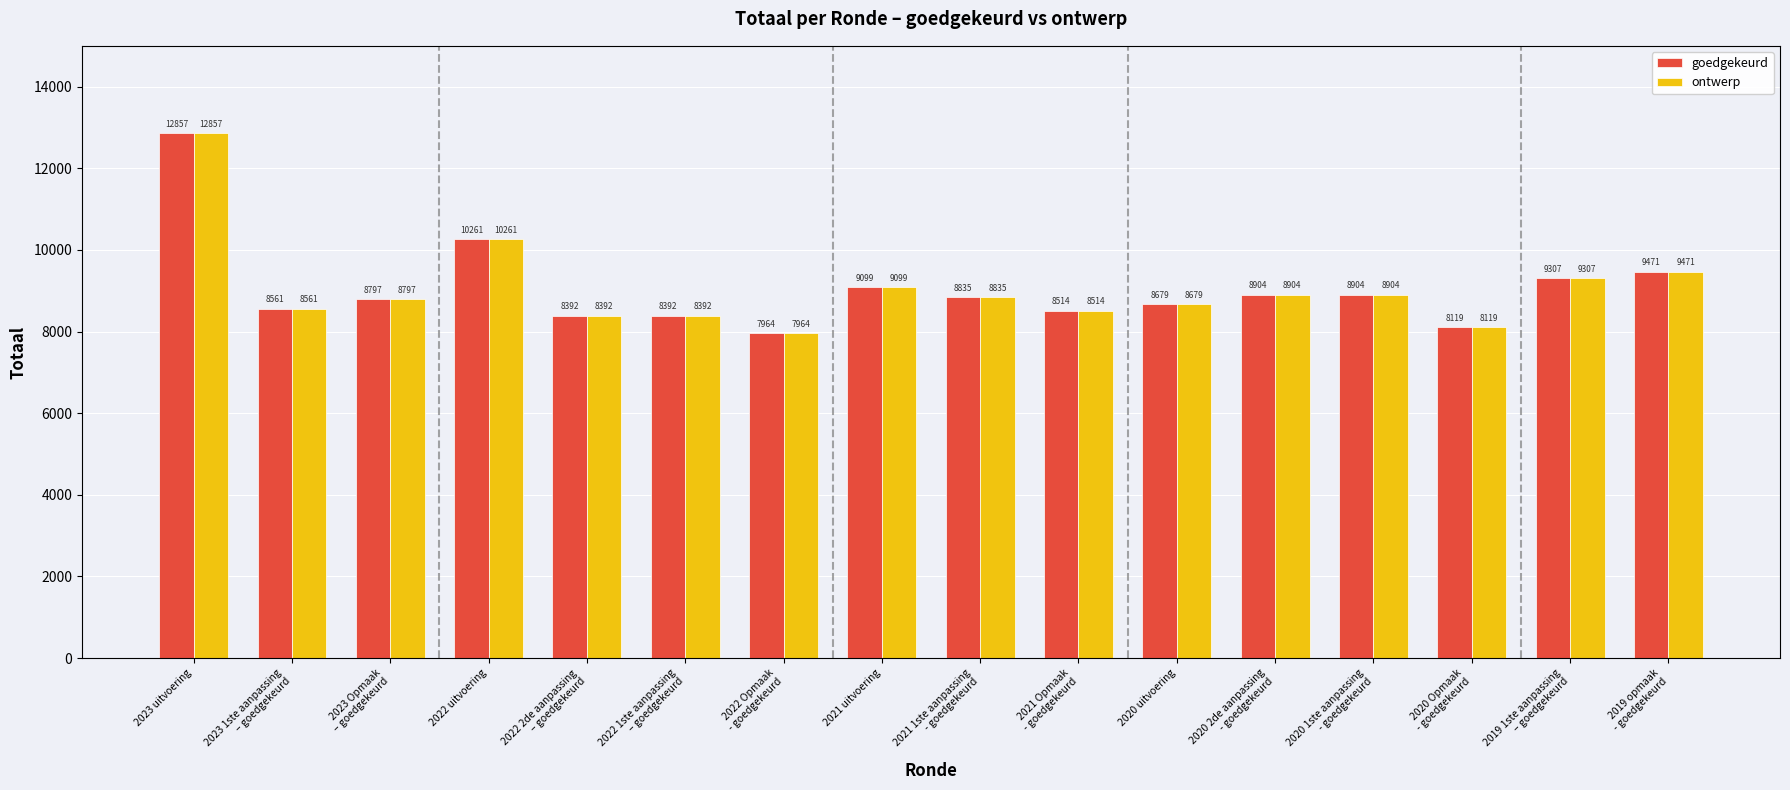

Reading left to right, transcribe all the data shown in this chart.

goedgekeurd: 12857	8561	8797	10261	8392	8392	7964	9099	8835	8514	8679	8904	8904	8119	9307	9471
ontwerp: 12857	8561	8797	10261	8392	8392	7964	9099	8835	8514	8679	8904	8904	8119	9307	9471